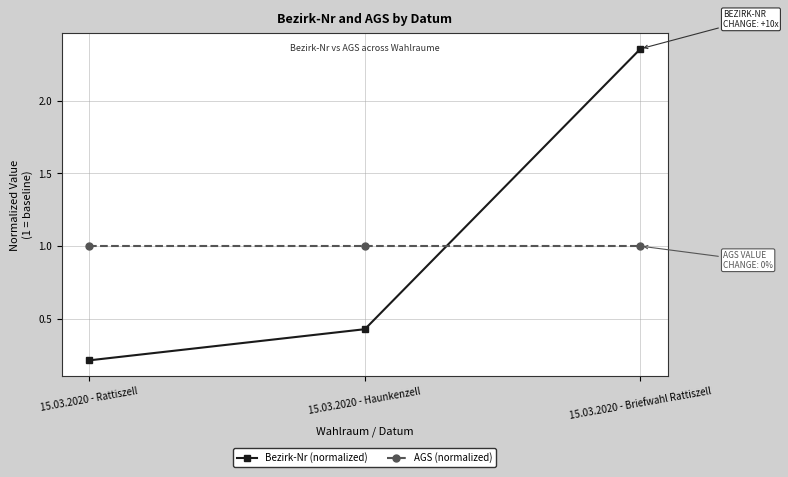

The value of Bezirk-Nr (normalized) at 15.03.2020 - Rattiszell is 0.2. True or false?

True